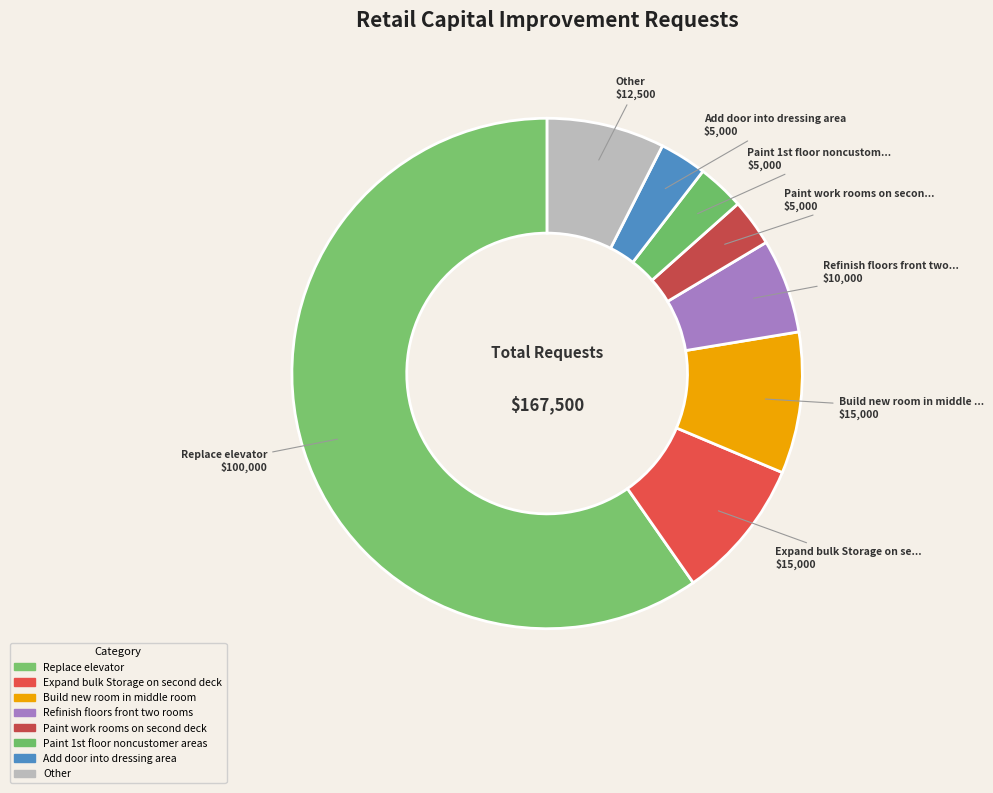

How many slices are in this pie chart?

8